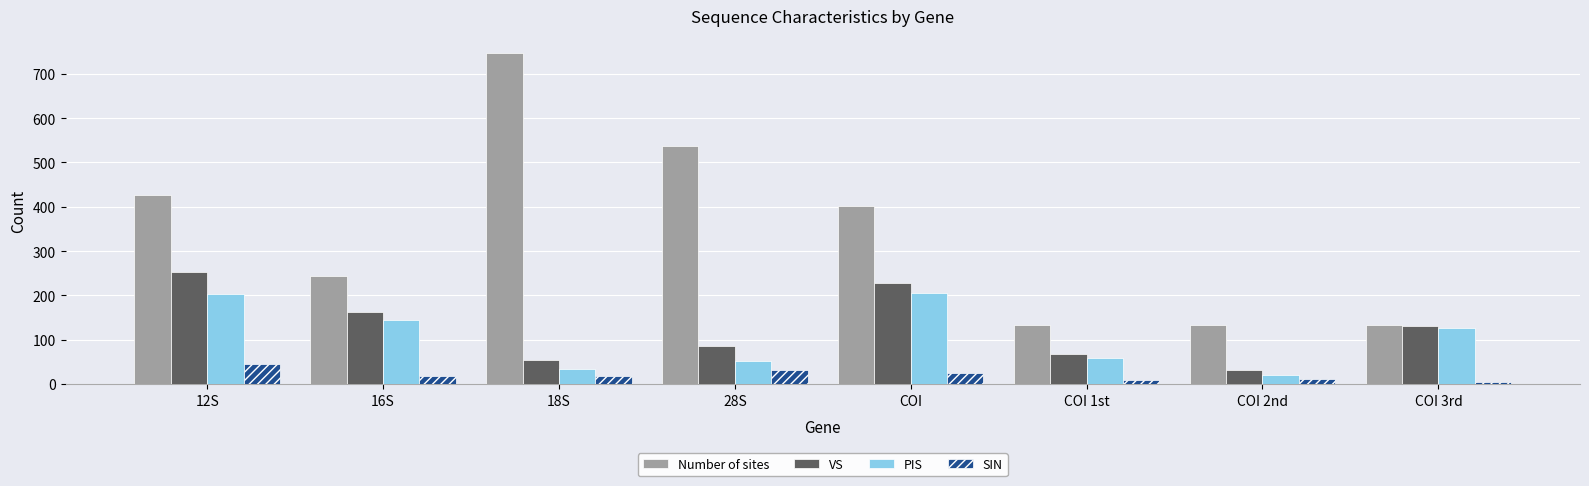

Is it true that VS equals 15 at COI 1st?

False